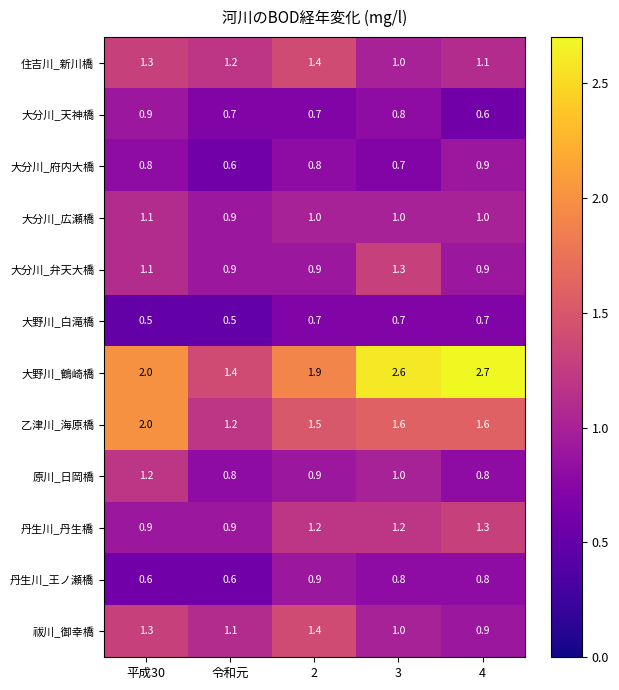

Which category has the highest value across all series?

4